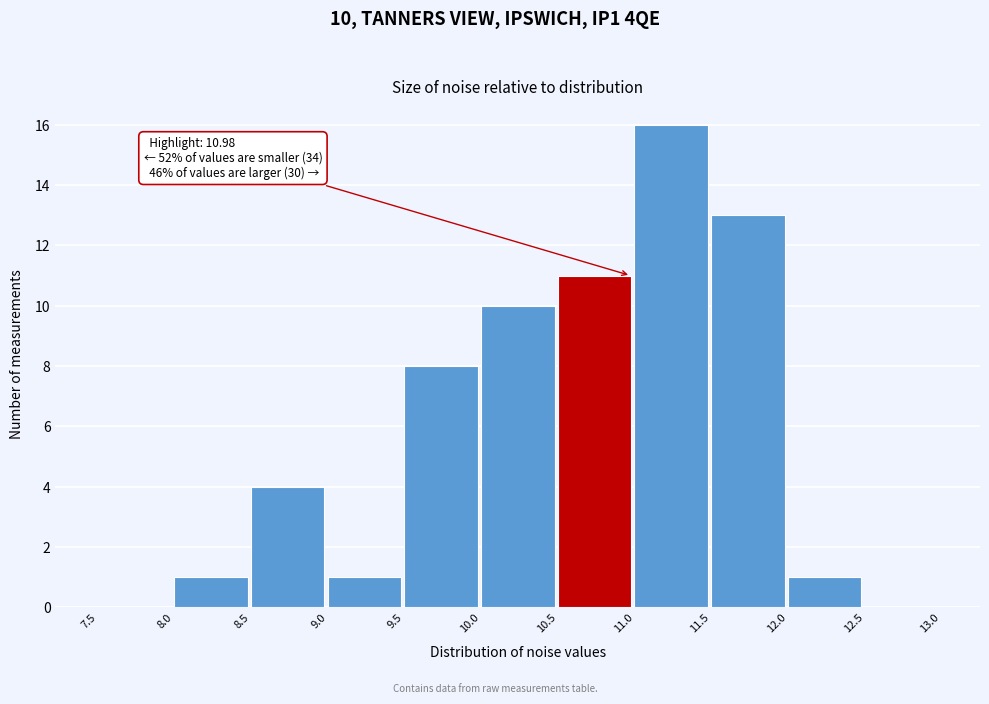

Over which range of the x-axis is the bar tallest?

11.0 to 11.5